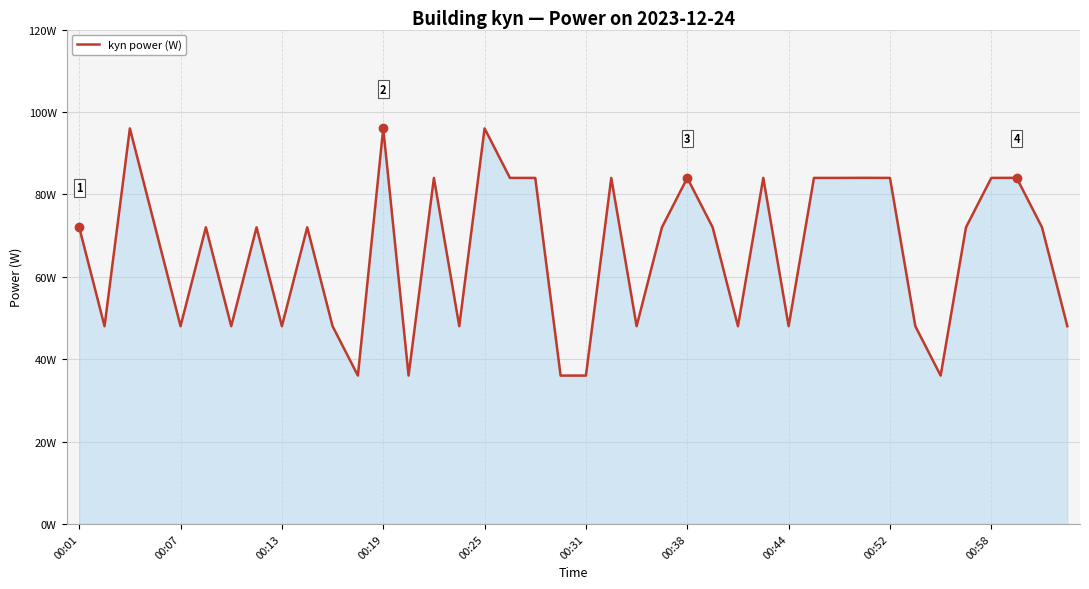

Is this an area chart (filled region under the line)?

Yes